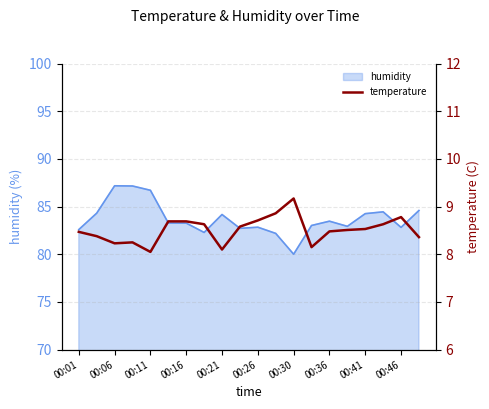

Is it true that humidity equals 84.3 at 00:41?

True